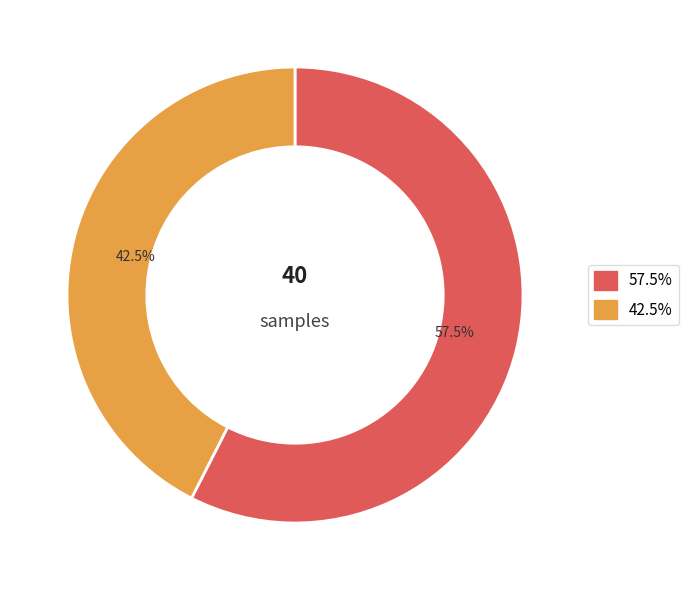

Is there any slice that represents more than half of the pie?

Yes